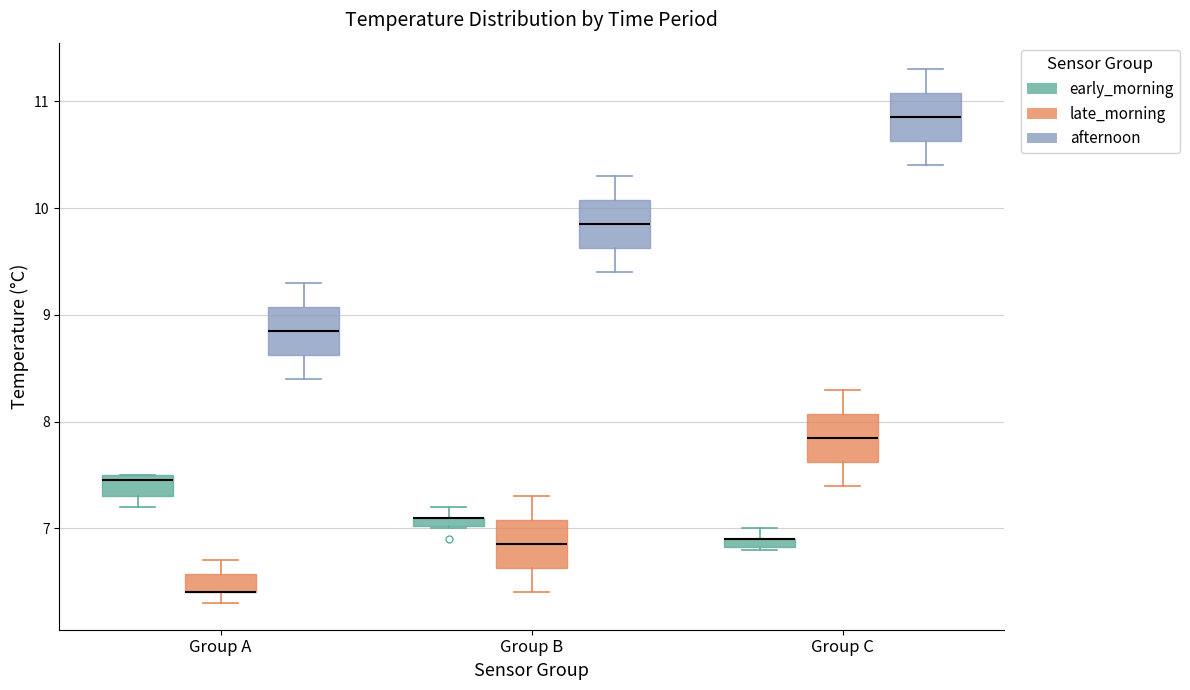

Where does the median line of the box for Group C (late_morning) sit on the y-axis? The values are not printed on the chart, so give them approximately, as read against the axis.

7.9